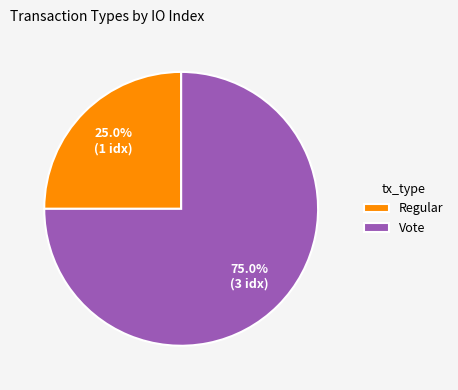

Which slice is the smallest?

Regular